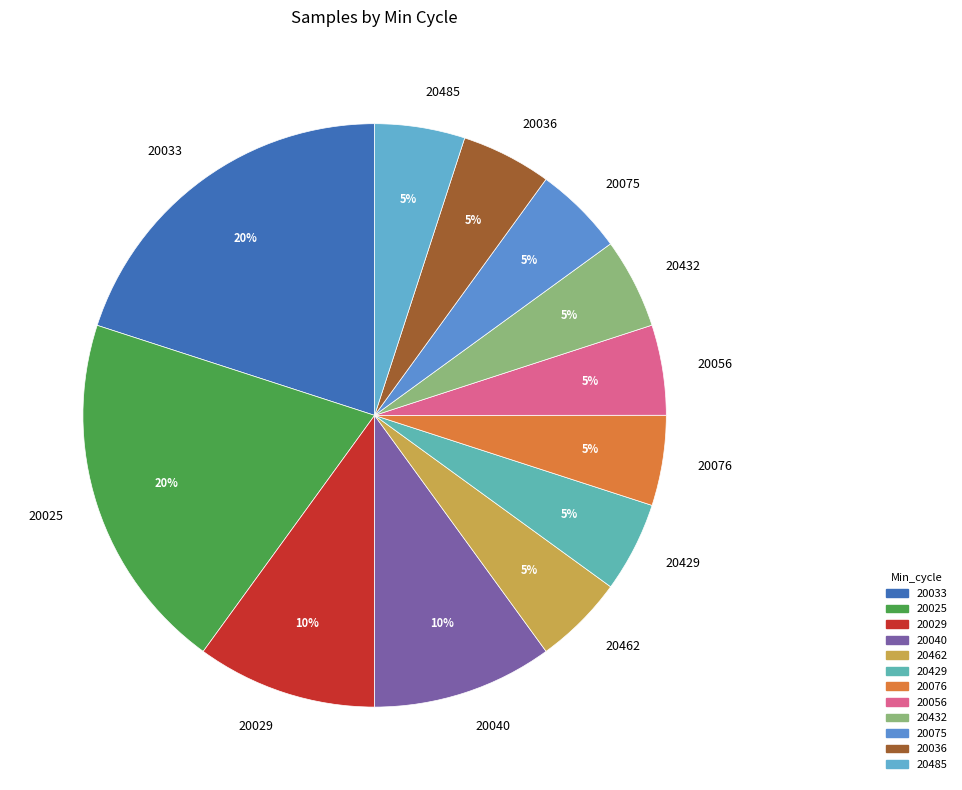

Do 20056 and 20025 together represent more than half of the pie?

No